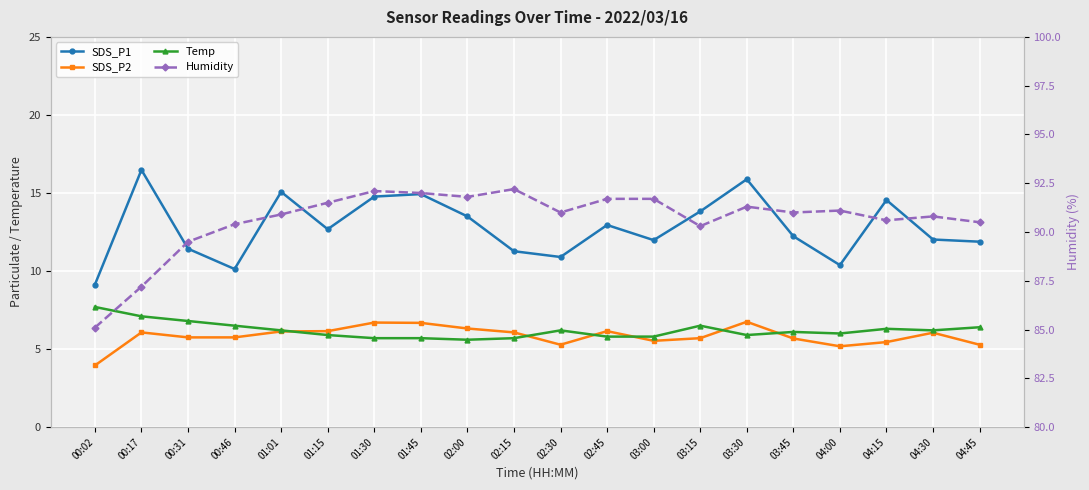

What is the difference between the highest and lowest values at 01:01?

84.8